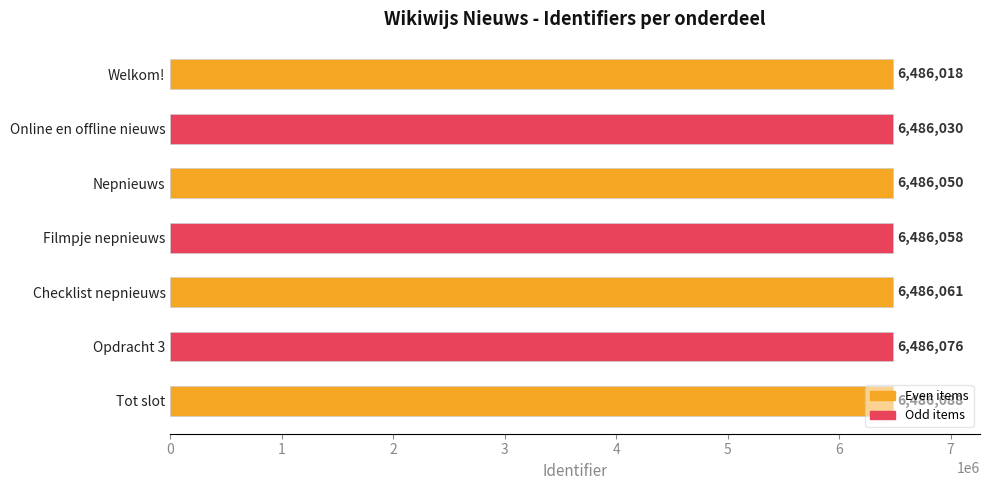

At which label is the value closest to 6486053?

Nepnieuws